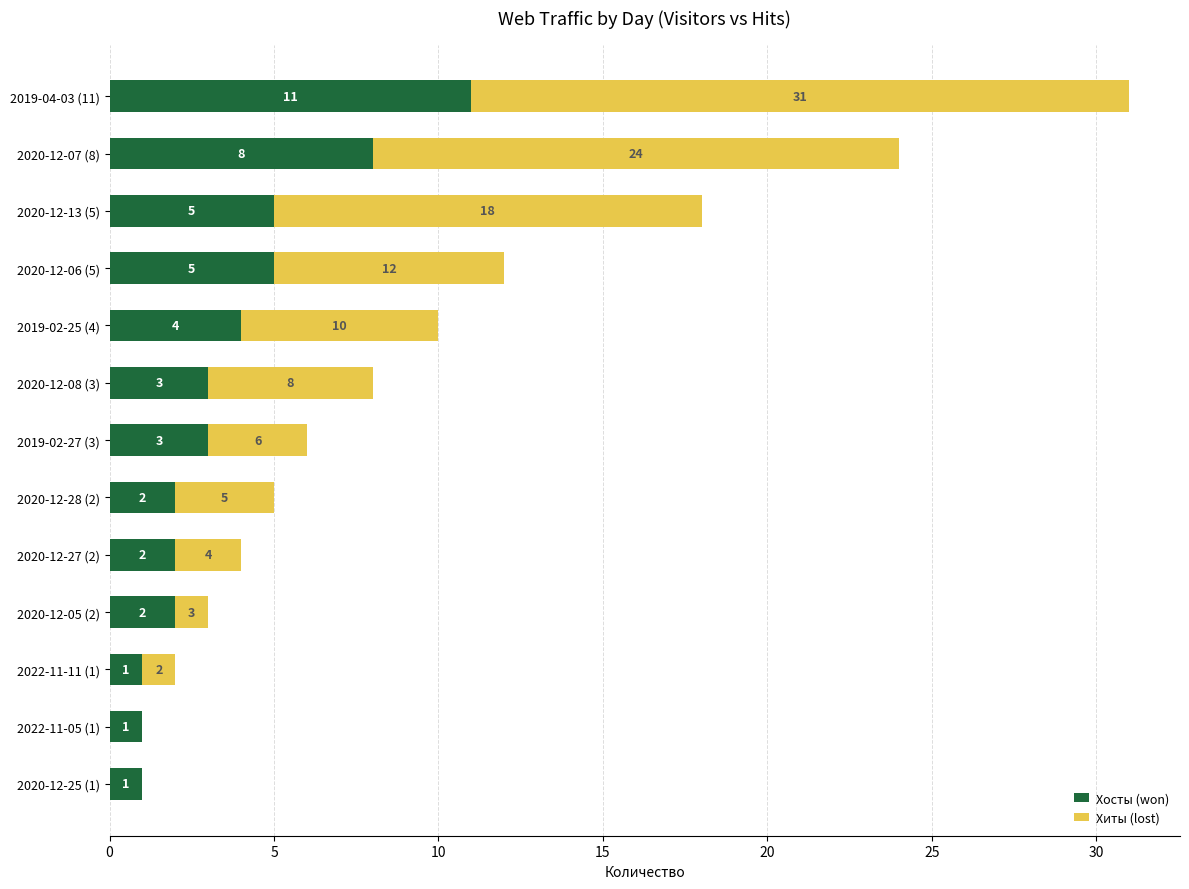

What is the sum of the Хосты (won) values at 2020-12-13 (5) and 2020-12-08 (3)?

8